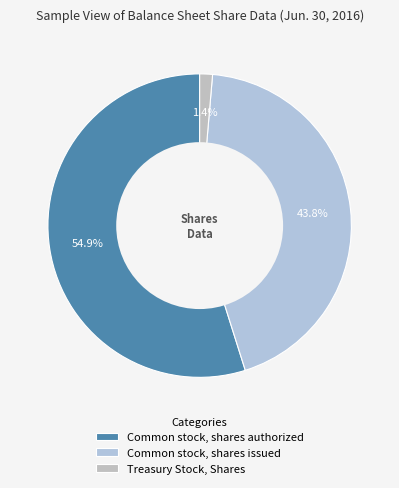

To the nearest percent, what is the difference between the largest and smallest slice percentages?

54%